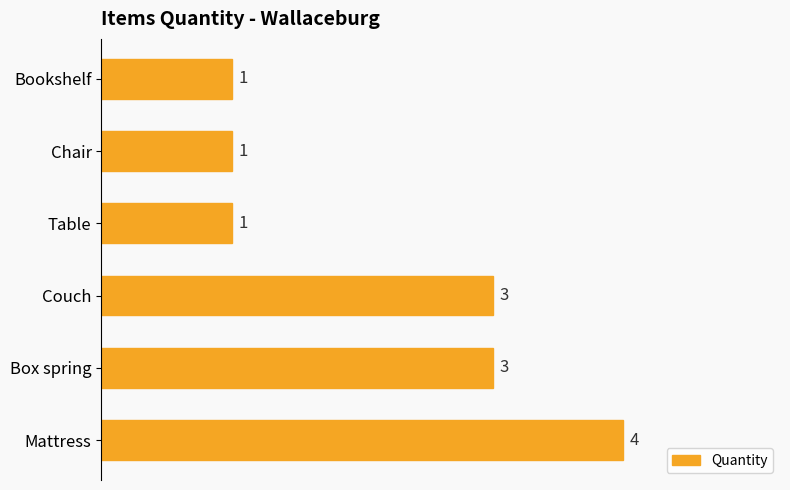

Approximately how many times larger is the value at Box spring compared to Bookshelf?

3.0